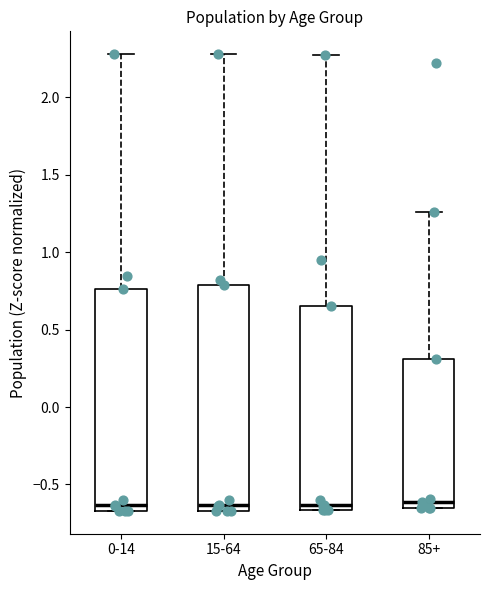

Where does the upper whisker of the box for 85+ end on the y-axis? The values are not printed on the chart, so give them approximately, as read against the axis.

1.25